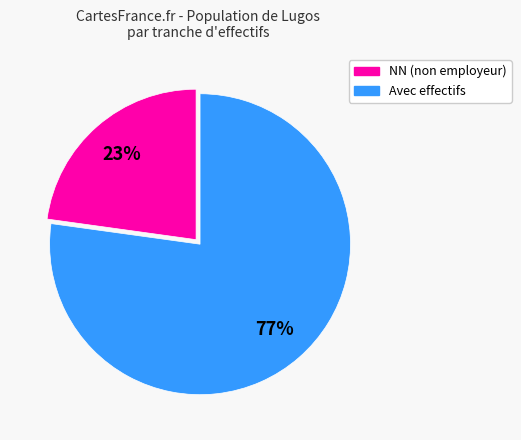

Is there any slice that represents more than half of the pie?

Yes